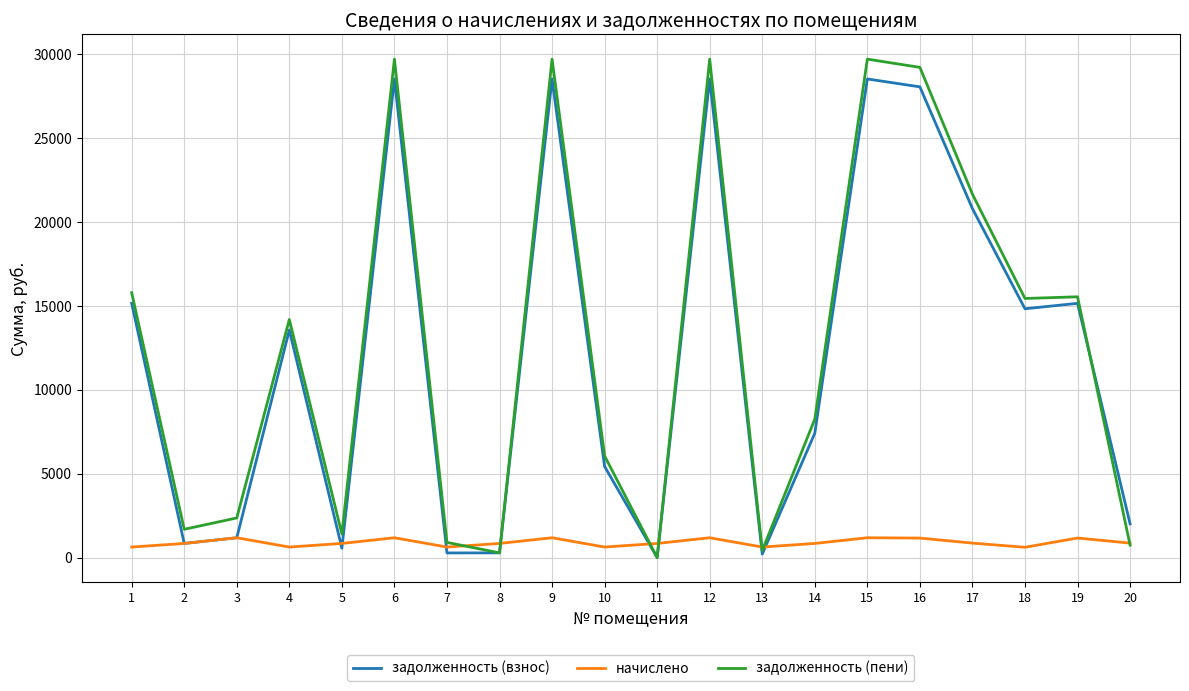

What are all the series names shown in the legend?

задолженность (взнос), начислено, задолженность (пени)